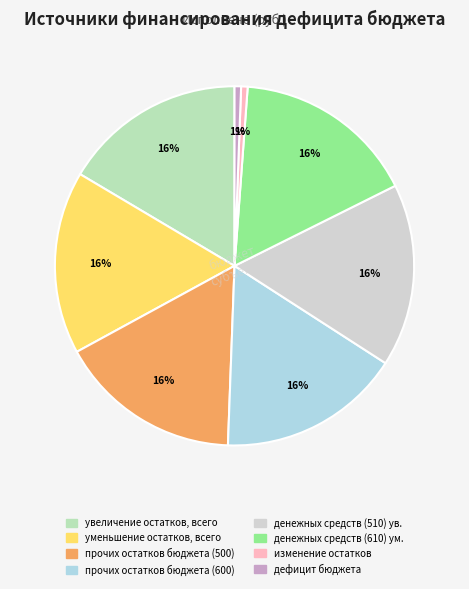

How many slices are in this pie chart?

8